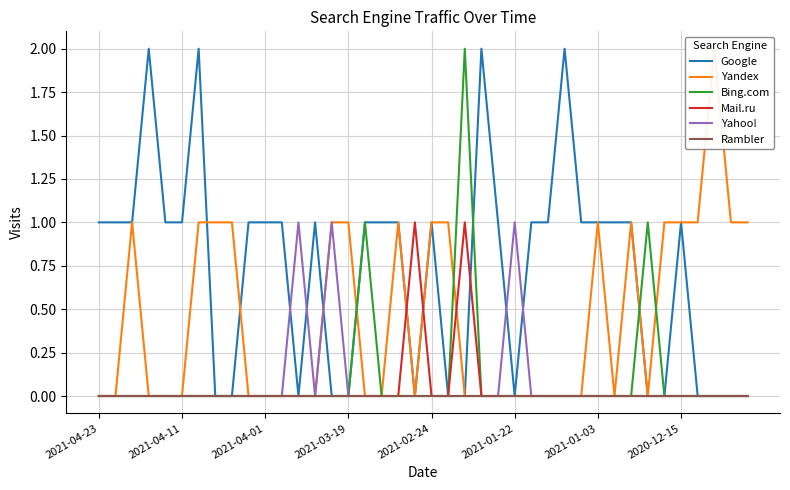

How many lines are shown in the chart?

6